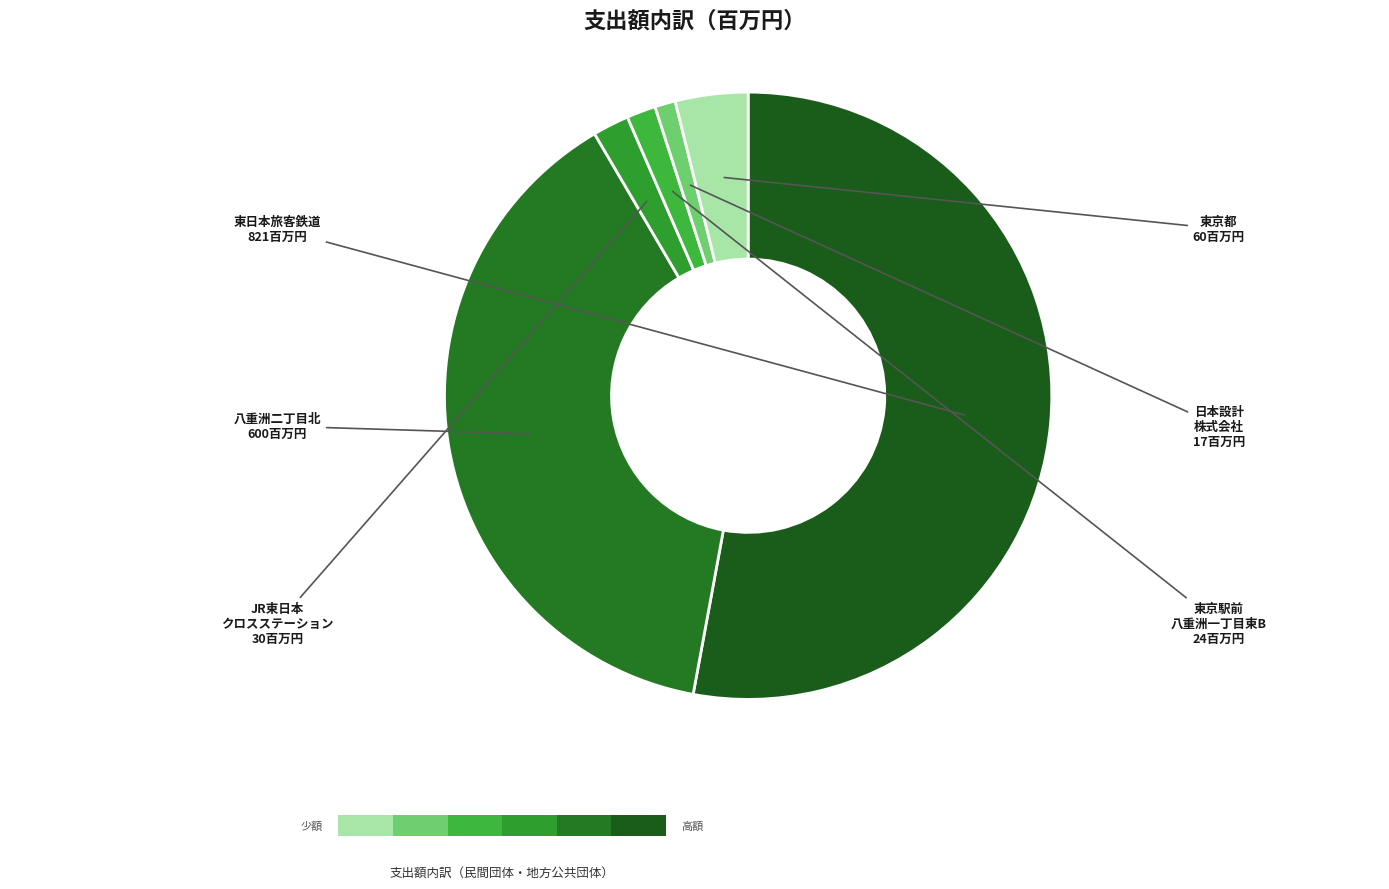

How many segments does this pie chart have?

6